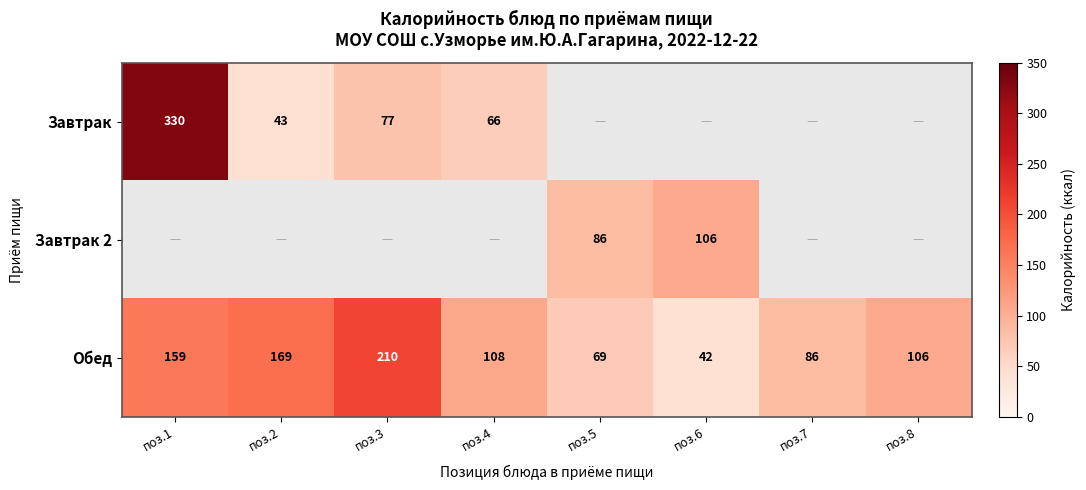

What is the difference between the highest and lowest values at поз.3?

133.0